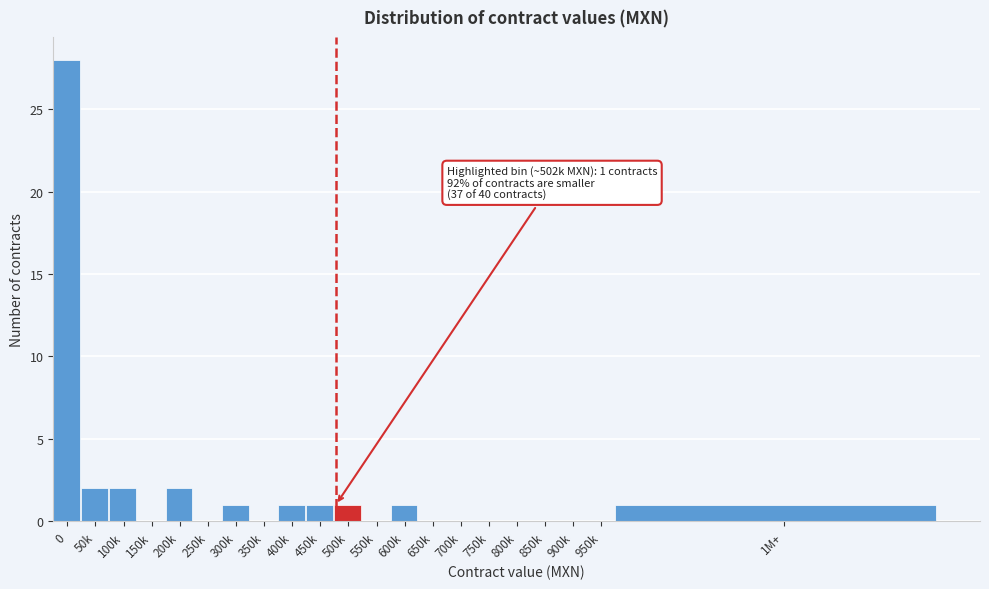

Reading right to left, extract all data points from this chart.

1M+=1	950k=0	900k=0	850k=0	800k=0	750k=0	700k=0	650k=0	600k=1	550k=0	500k=1	450k=1	400k=1	350k=0	300k=1	250k=0	200k=2	150k=0	100k=2	50k=2	0=28